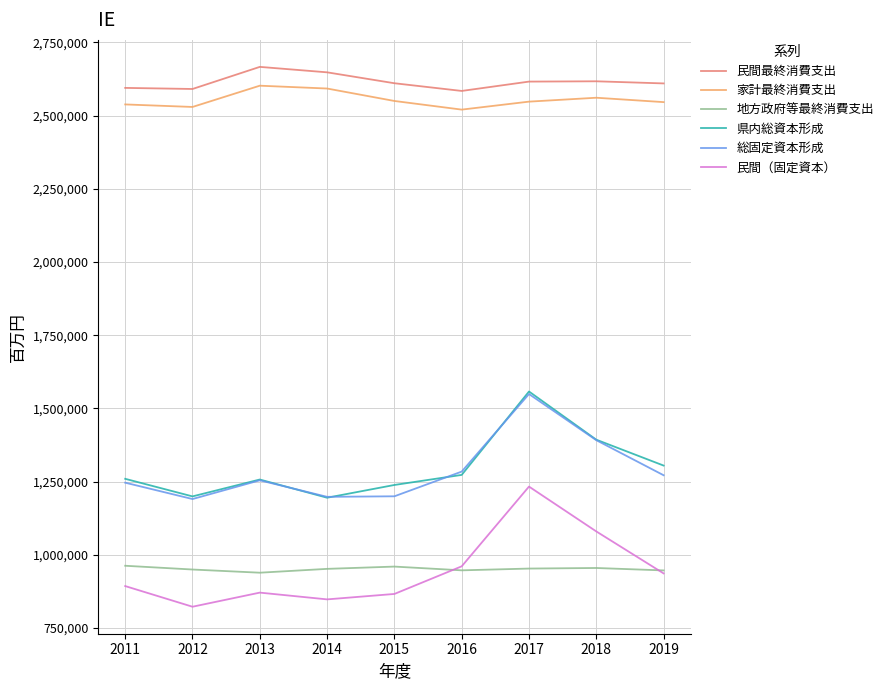

What is the difference between the 総固定資本形成 values at 2012 and 2017?

358529